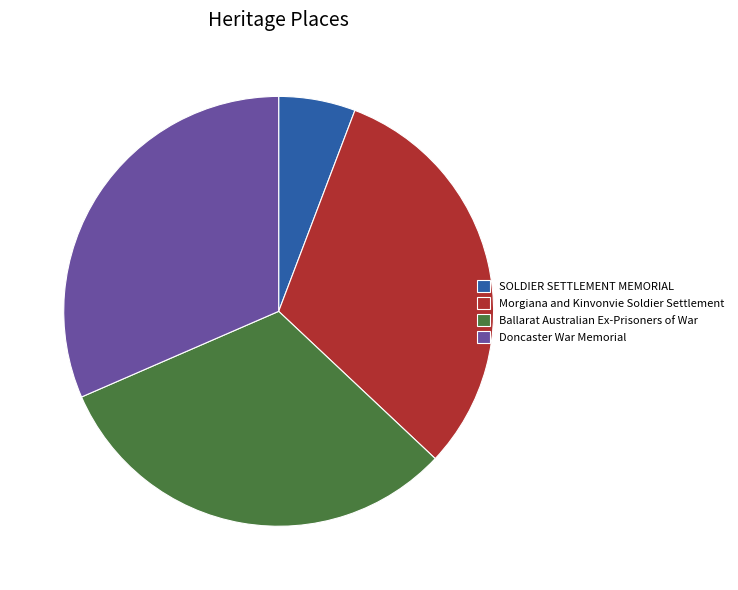

True or false: Morgiana and Kinvonvie Soldier Settlement accounts for 37% of the total.

False